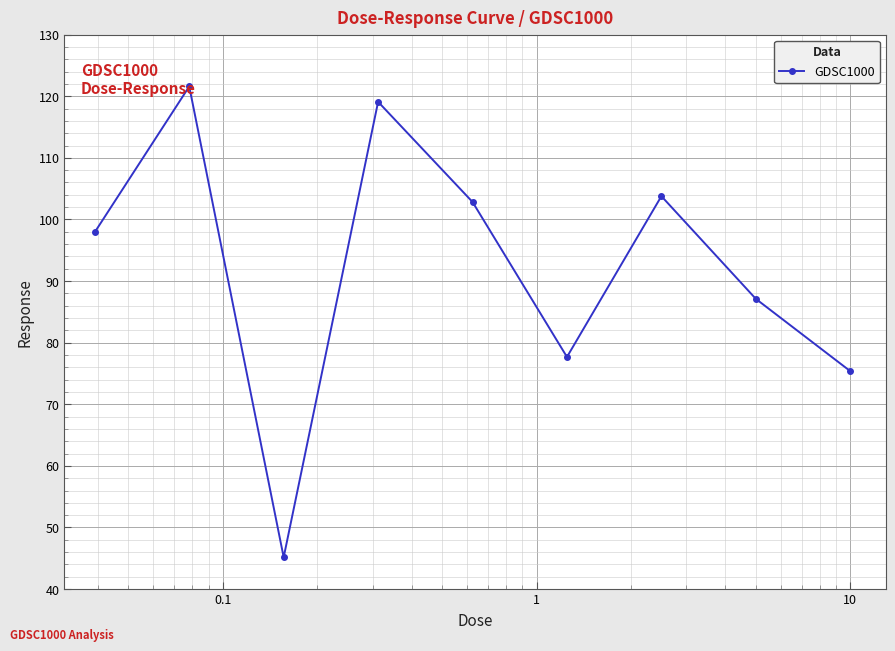

How many data points are less than 97?

4